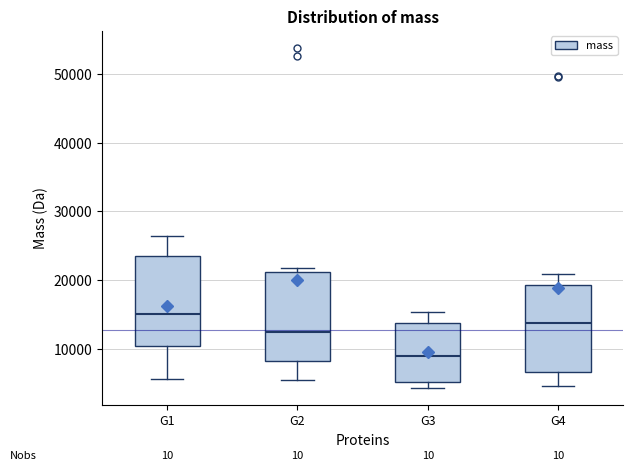

Which box's median line is the lowest?

G3